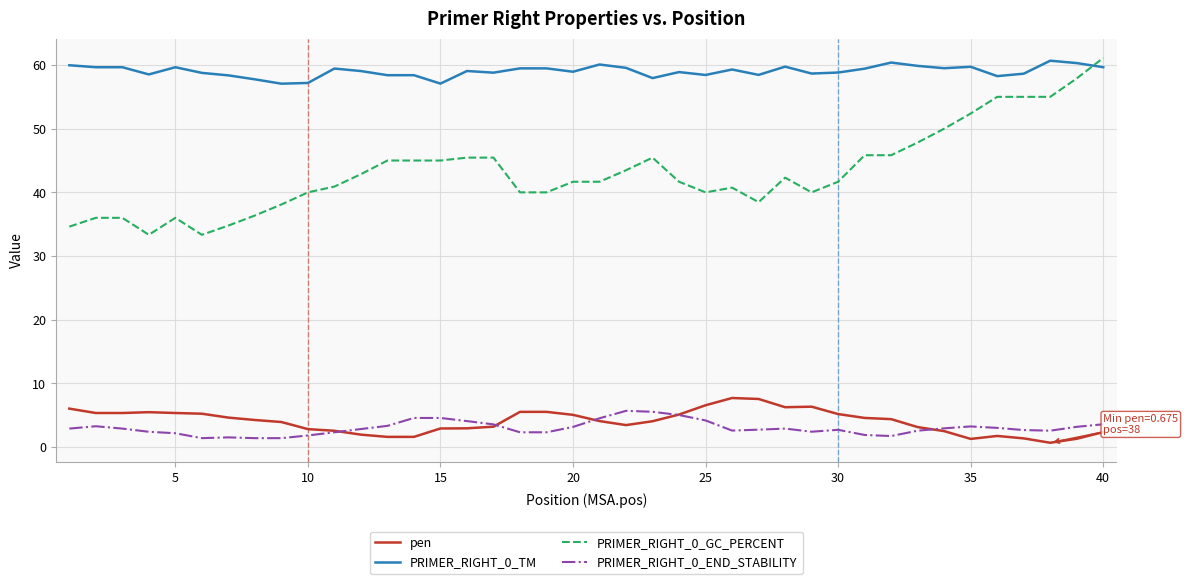

Which series has the largest total across all categories?

PRIMER_RIGHT_0_TM